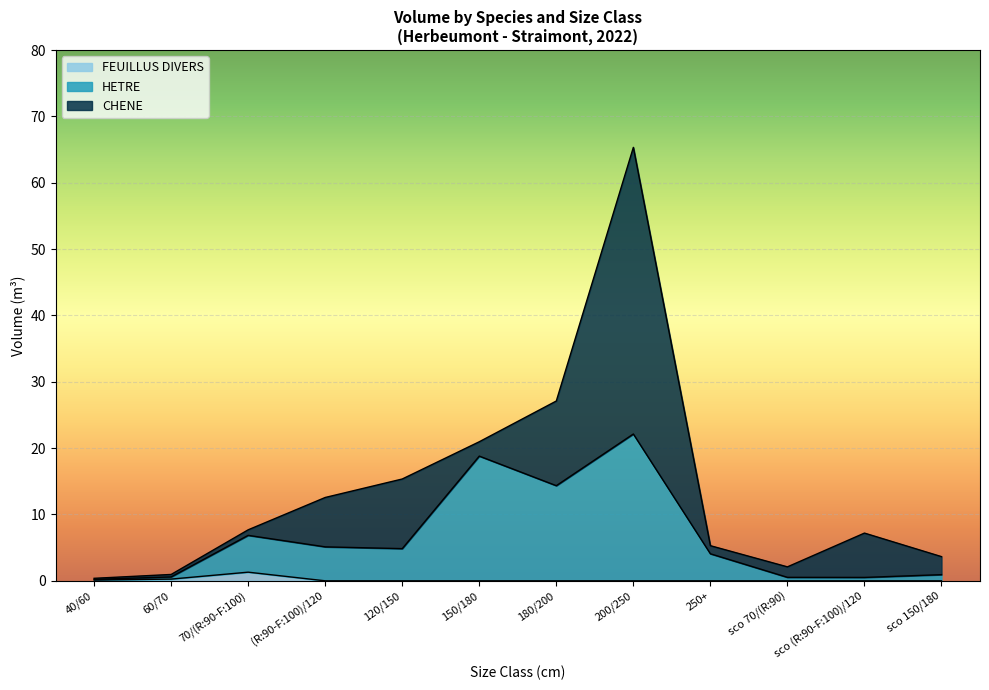

The FEUILLUS DIVERS series shows 0.0 at 180/200. True or false?

True